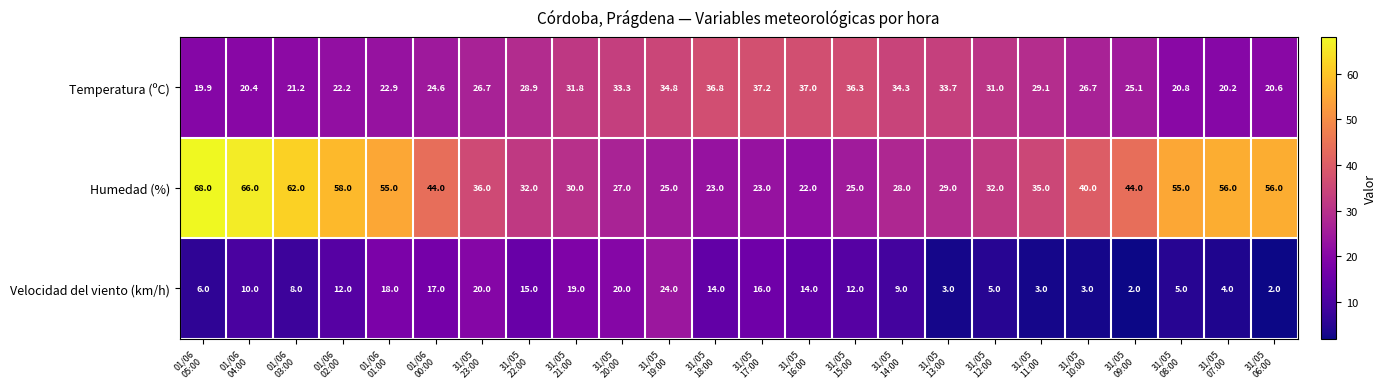

What is the difference between the maximum and minimum values in the Velocidad del viento (km/h) series?

22.0